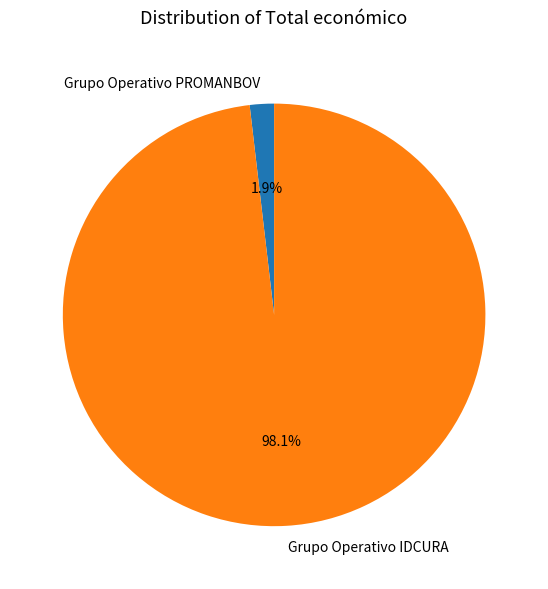

To the nearest percent, what percentage of the pie is Grupo Operativo IDCURA?

98%